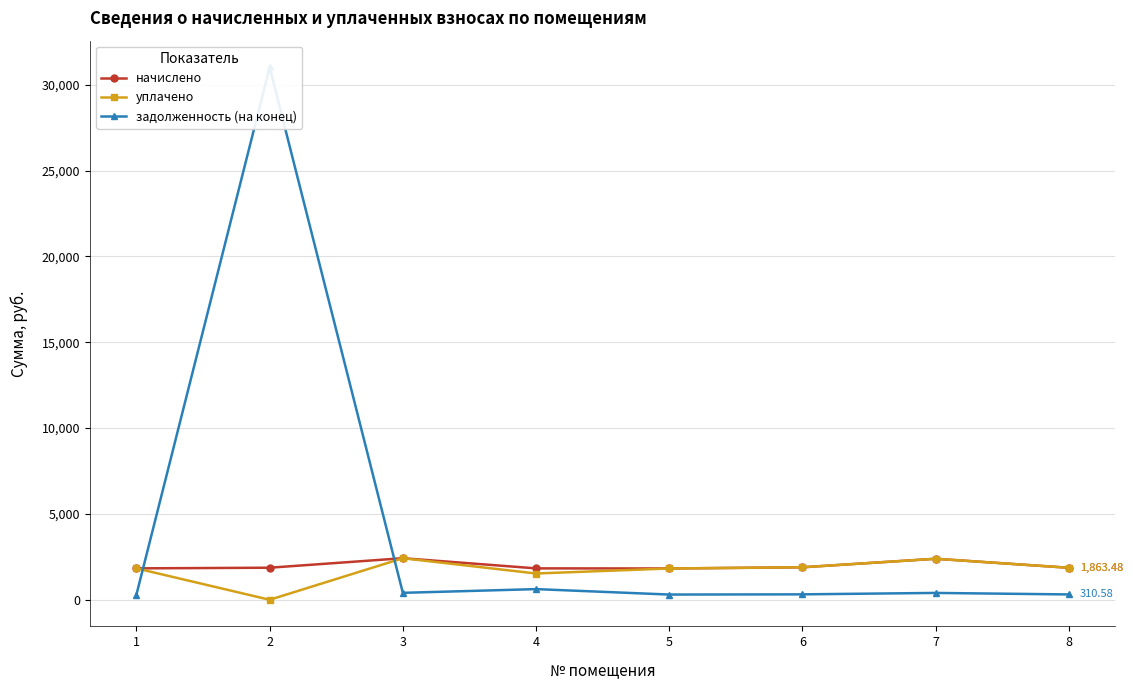

What is the sum of the уплачено values at 7 and 1?

4217.1